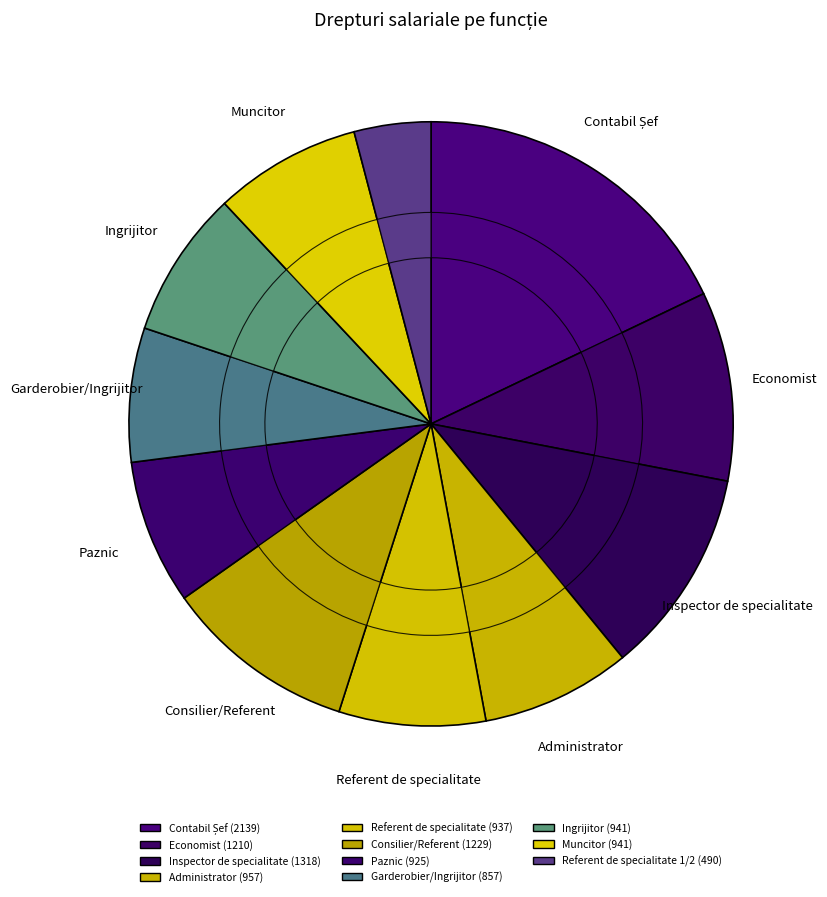

What percentage is the Paznic slice, to the nearest percent?

8%